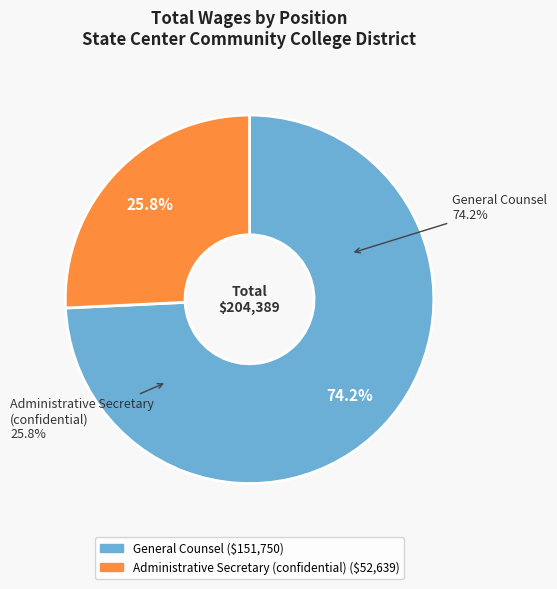

Which slice represents more than half of the pie?

General Counsel